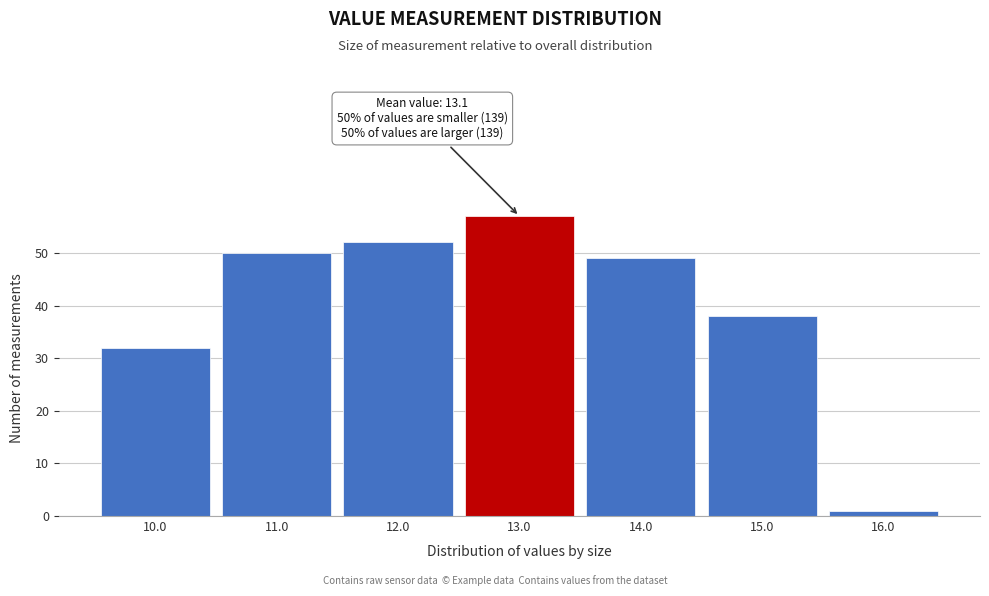

Reading left to right, transcribe all the data shown in this chart.

32	50	52	57	49	38	1